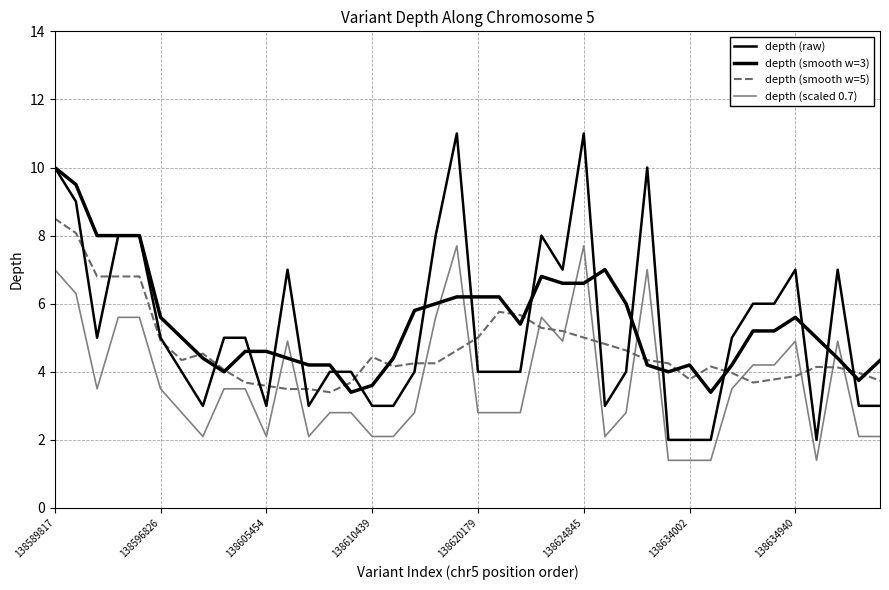

At which label does depth (scaled 0.7) first exceed 3?

138589817